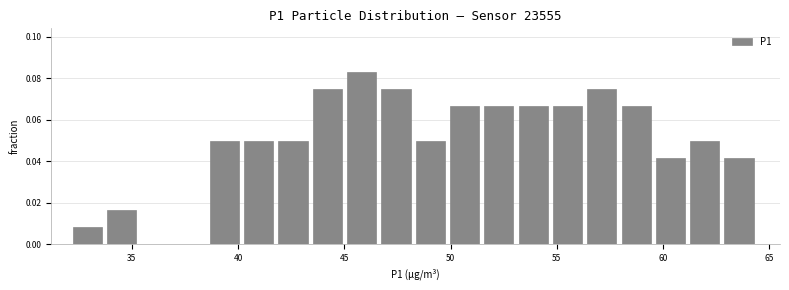

Read against the x-axis, roughly where is the centre of the tallest bar?

46.0